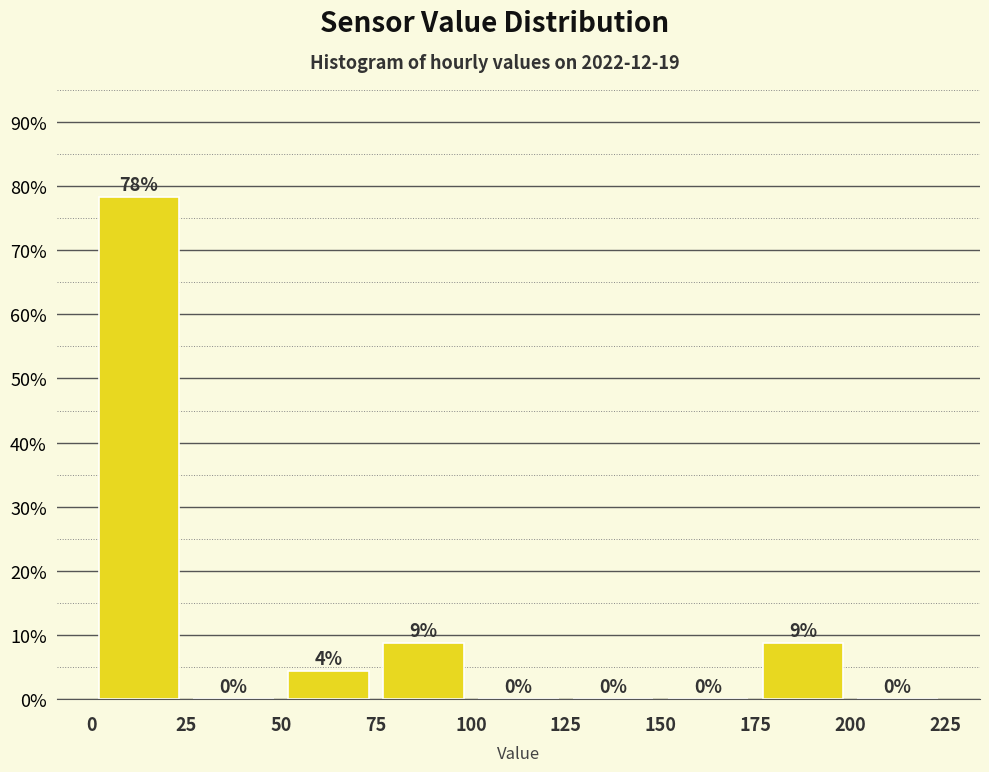

Over which range of the x-axis is the bar tallest?

0 to 25